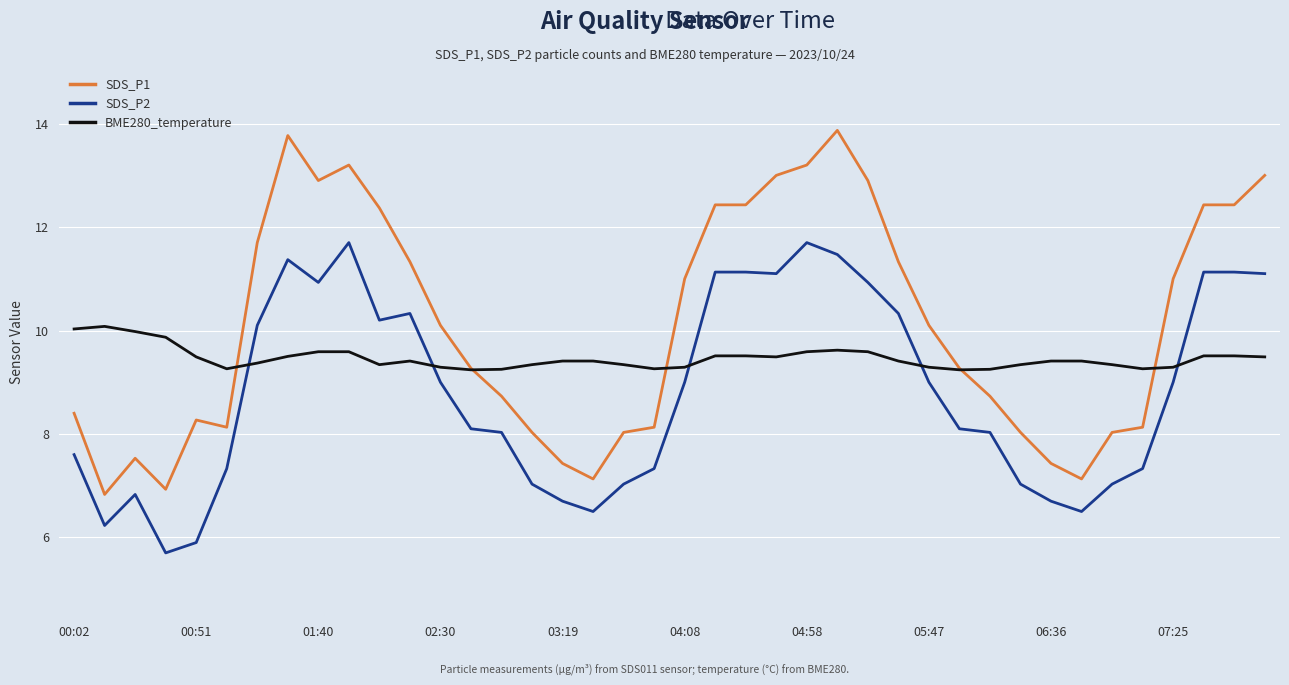

True or false: SDS_P2 and BME280_temperature intersect in this chart.

True